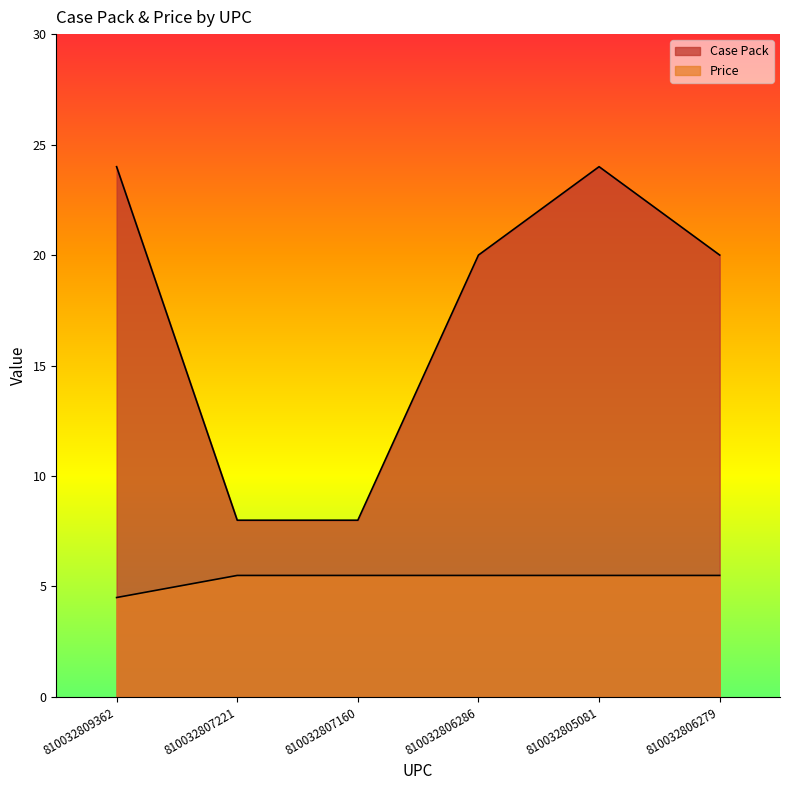

What are all the series names shown in the legend?

Case Pack, Price